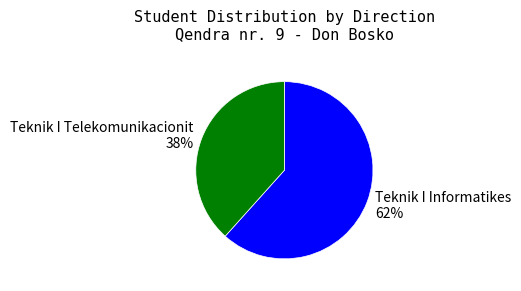

What is the ratio of the value at Teknik I Informatikes to the value at Teknik I Telekomunikacionit?

1.6